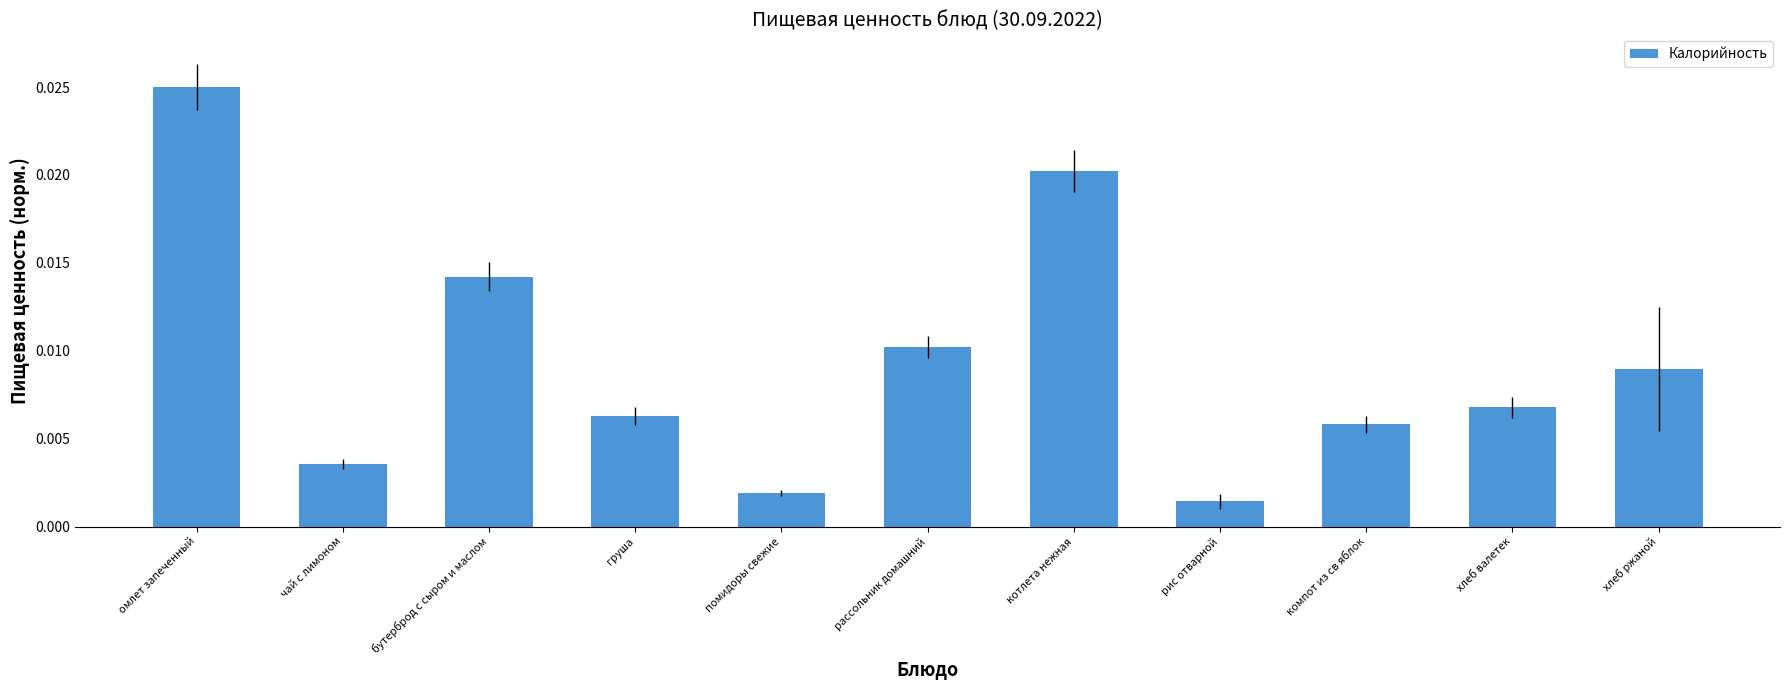

How many bars are there in total?

11